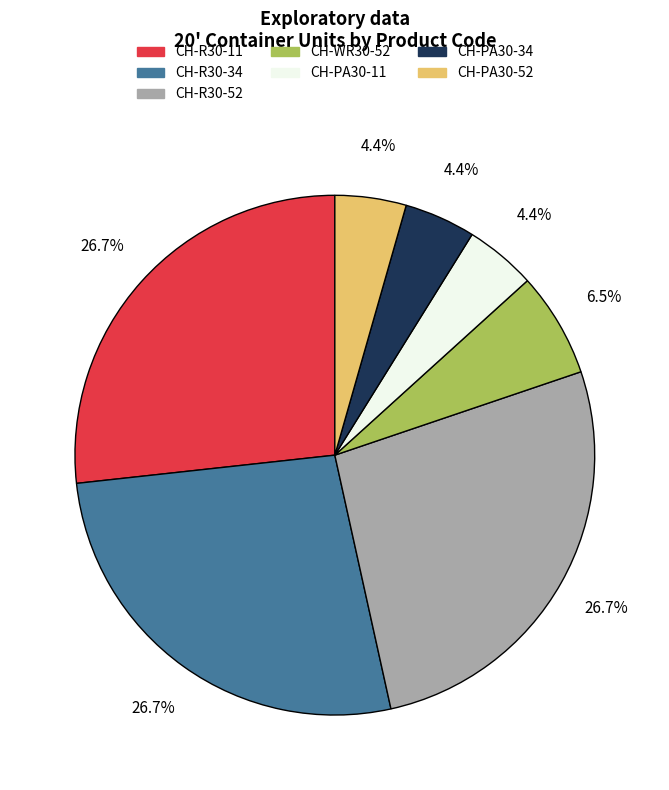

Is it true that CH-R30-34 is 27% of the pie?

True